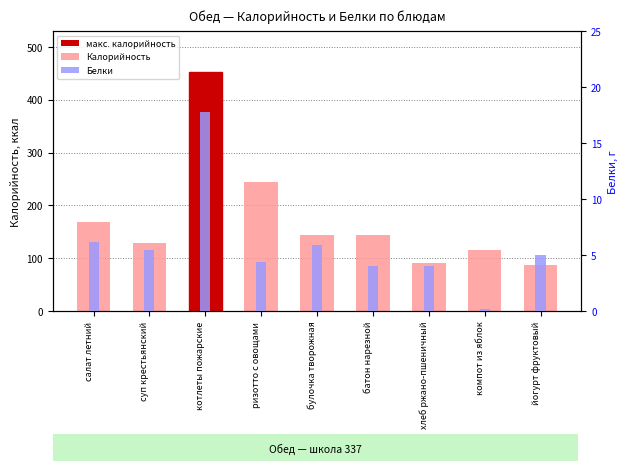

Reading left to right, transcribe all the data shown in this chart.

Калорийность: салат летний=169.0	суп крестьянский=128.0	котлеты пожарские=452.0	ризотто с овощами=244.0	булочка творожная=144.0	батон нарезной=144.0	хлеб ржано-пшеничный=90.0	компот из яблок=115.0	йогурт фруктовый=87.0
Белки: салат летний=6.2	суп крестьянский=5.4	котлеты пожарские=17.8	ризотто с овощами=4.4	булочка творожная=5.9	батон нарезной=4.0	хлеб ржано-пшеничный=4.0	компот из яблок=0.2	йогурт фруктовый=5.0